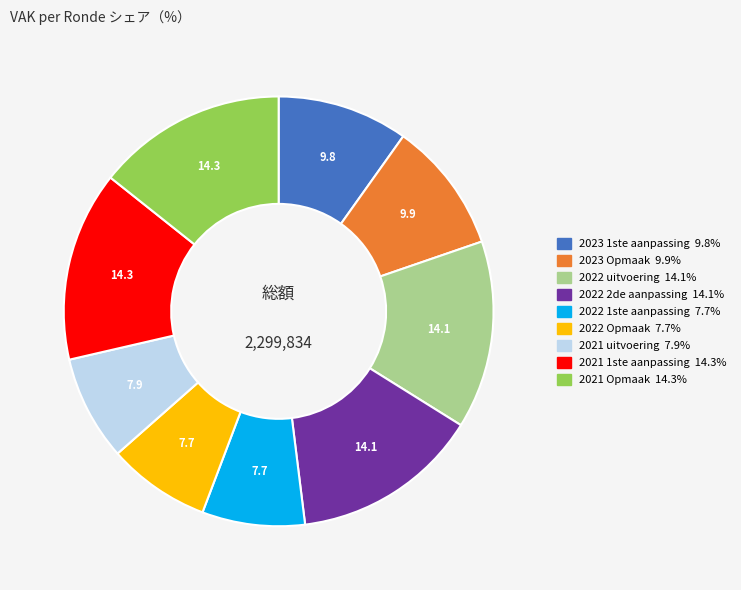

Combined, do 2022 Opmaak and 2021 1ste aanpassing account for over 50%?

No